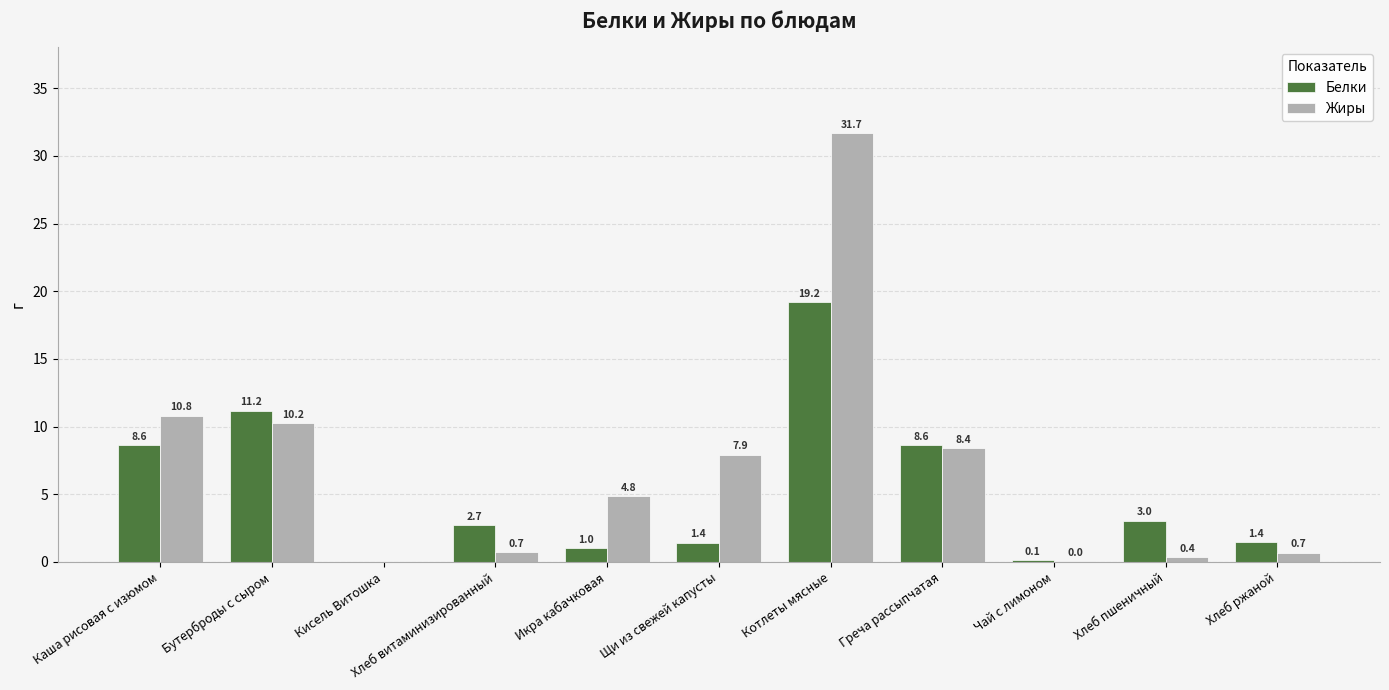

Is it true that Белки equals 1.4 at Щи из свежей капусты?

True